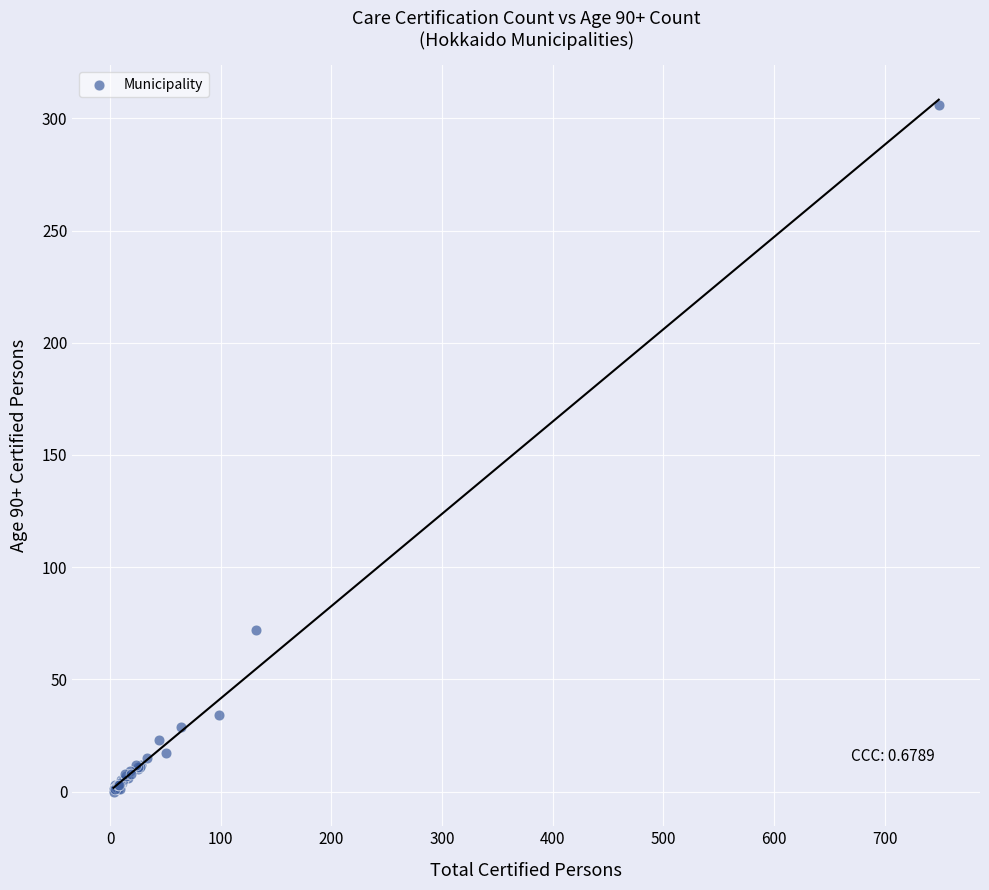

What Y value in the scatter plot is closest to 153?

72